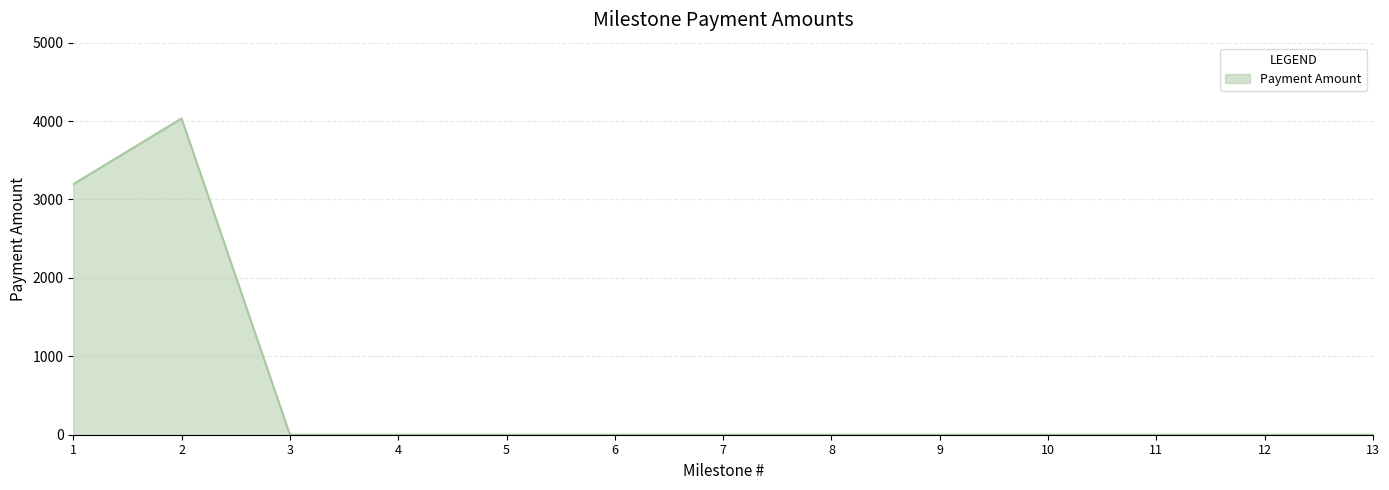

Reading left to right, what are all the values shown in this chart?

1=3195	2=4034	3=0	4=0	5=0	6=0	7=0	8=0	9=0	10=0	11=0	12=0	13=0